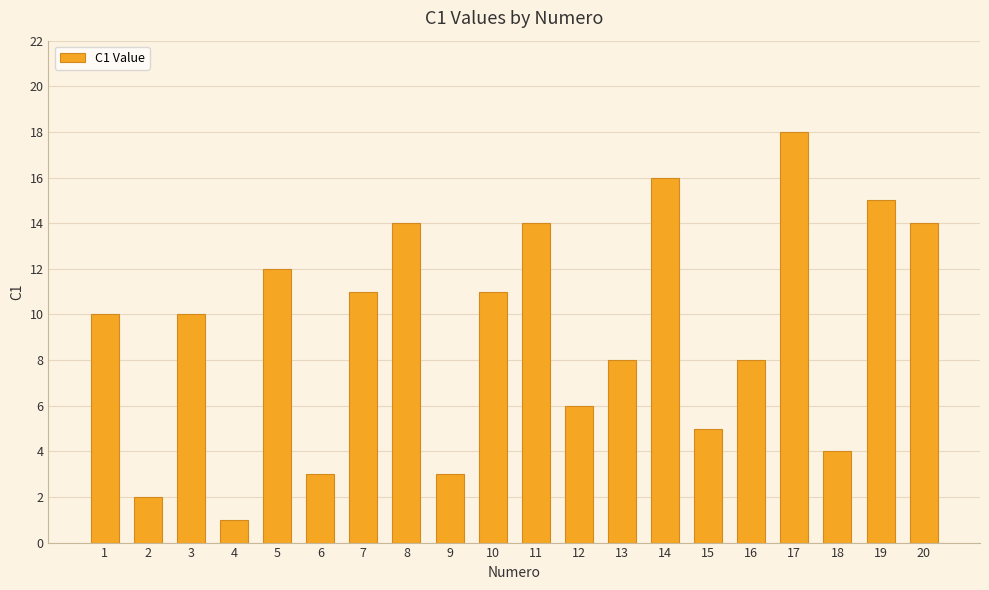

Reading left to right, extract all data points from this chart.

1=10	2=2	3=10	4=1	5=12	6=3	7=11	8=14	9=3	10=11	11=14	12=6	13=8	14=16	15=5	16=8	17=18	18=4	19=15	20=14